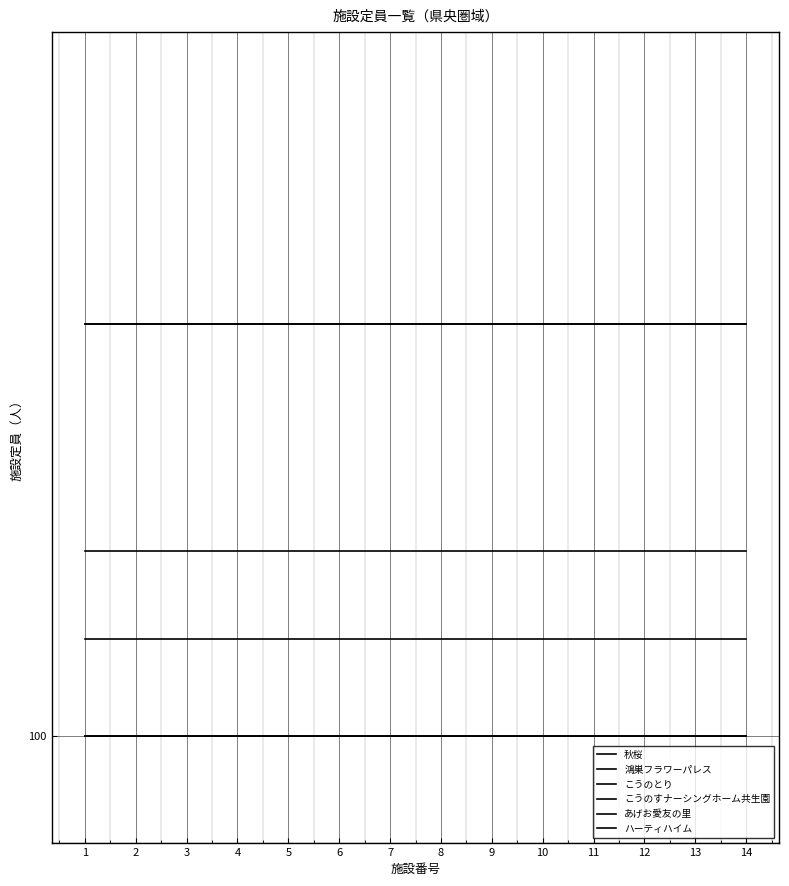

How many lines are shown in the chart?

6